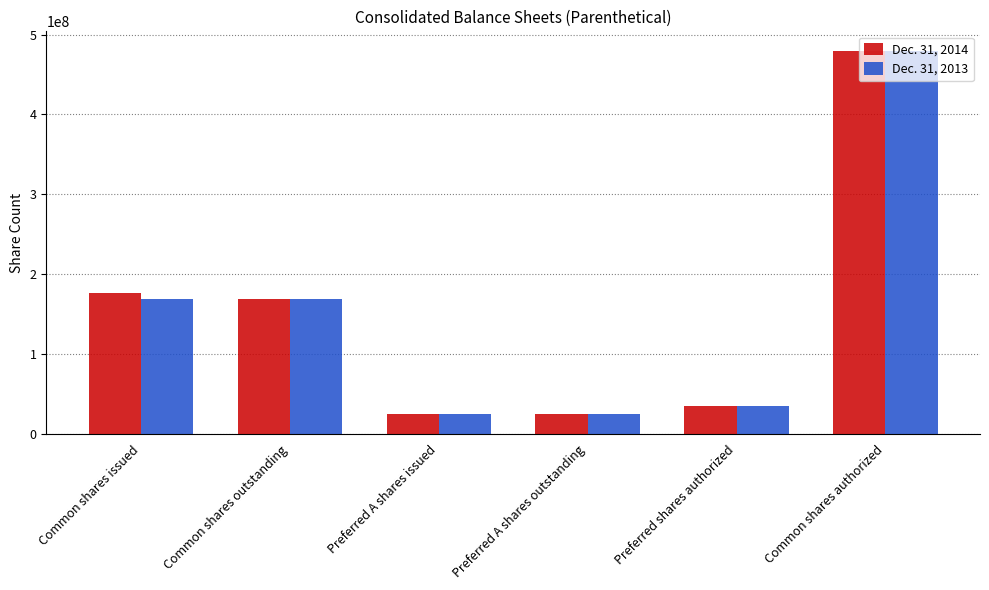

What are all the series names shown in the legend?

Dec. 31, 2014, Dec. 31, 2013